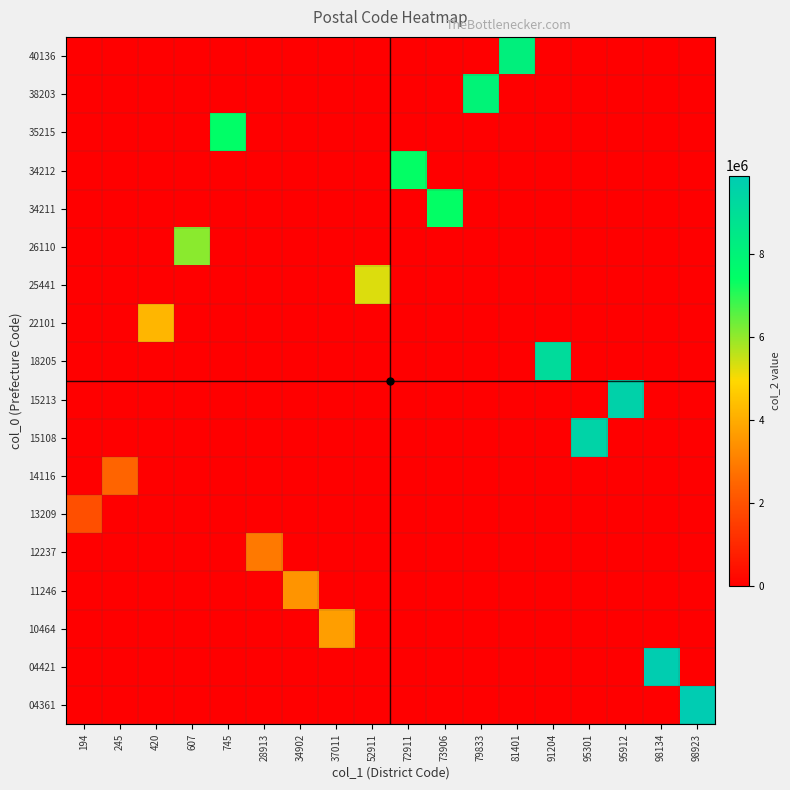

What is the spread (max minus min) of values at 72911?

7392211